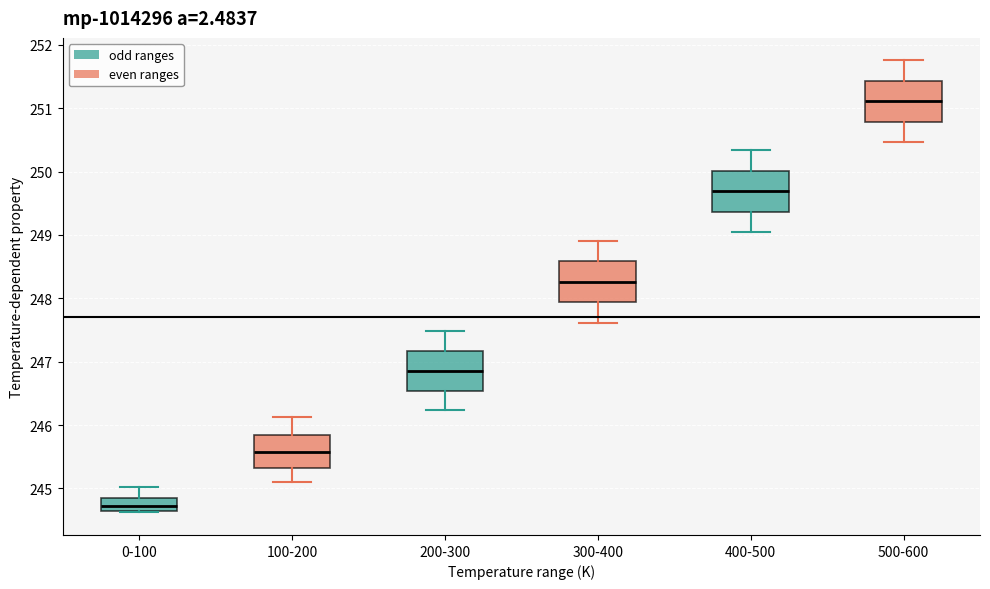

Reading left to right, transcribe this box plot: for each box, give where its median line is, the range the box spans, and where its two whiskers end, as read against the y-axis. The values are not printed on the chart, so give them approximately, as read against the axis.

0-100: median 244.7, box 244.6 to 244.9, whiskers 244.6 to 245.0
100-200: median 245.6, box 245.3 to 245.8, whiskers 245.1 to 246.1
200-300: median 246.9, box 246.5 to 247.2, whiskers 246.2 to 247.5
300-400: median 248.3, box 247.9 to 248.6, whiskers 247.6 to 248.9
400-500: median 249.7, box 249.4 to 250.0, whiskers 249.0 to 250.3
500-600: median 251.1, box 250.8 to 251.4, whiskers 250.5 to 251.8